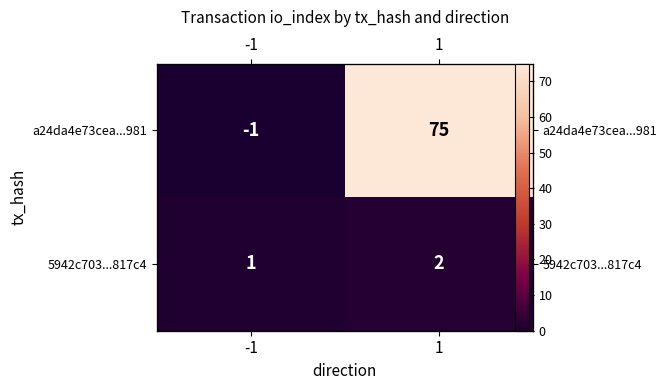

Which series has the largest total across all categories?

a24da4e73cea...981